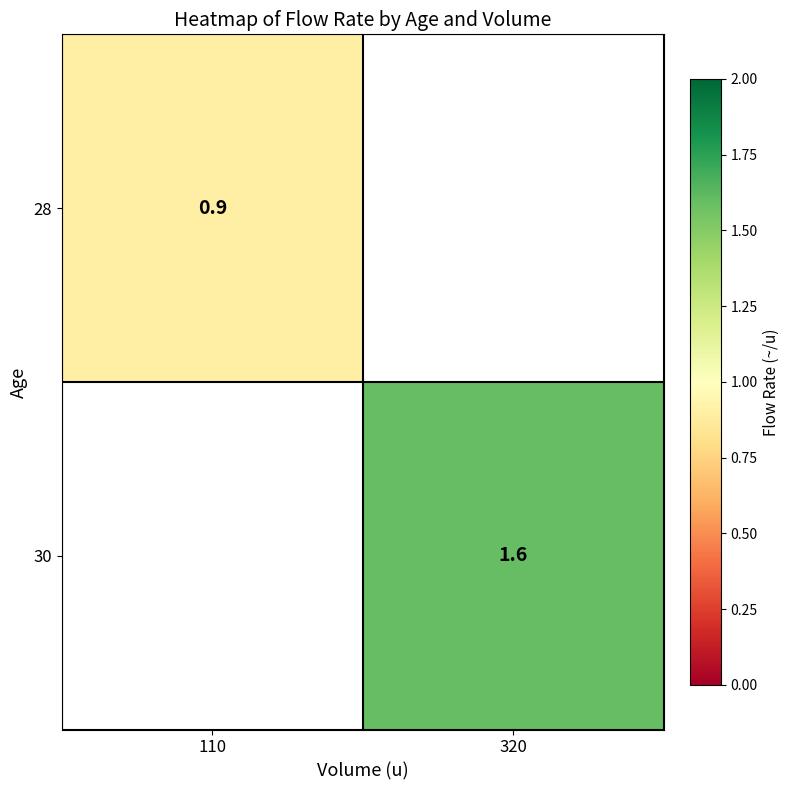

The 28 series shows 0.9 at 110. True or false?

True